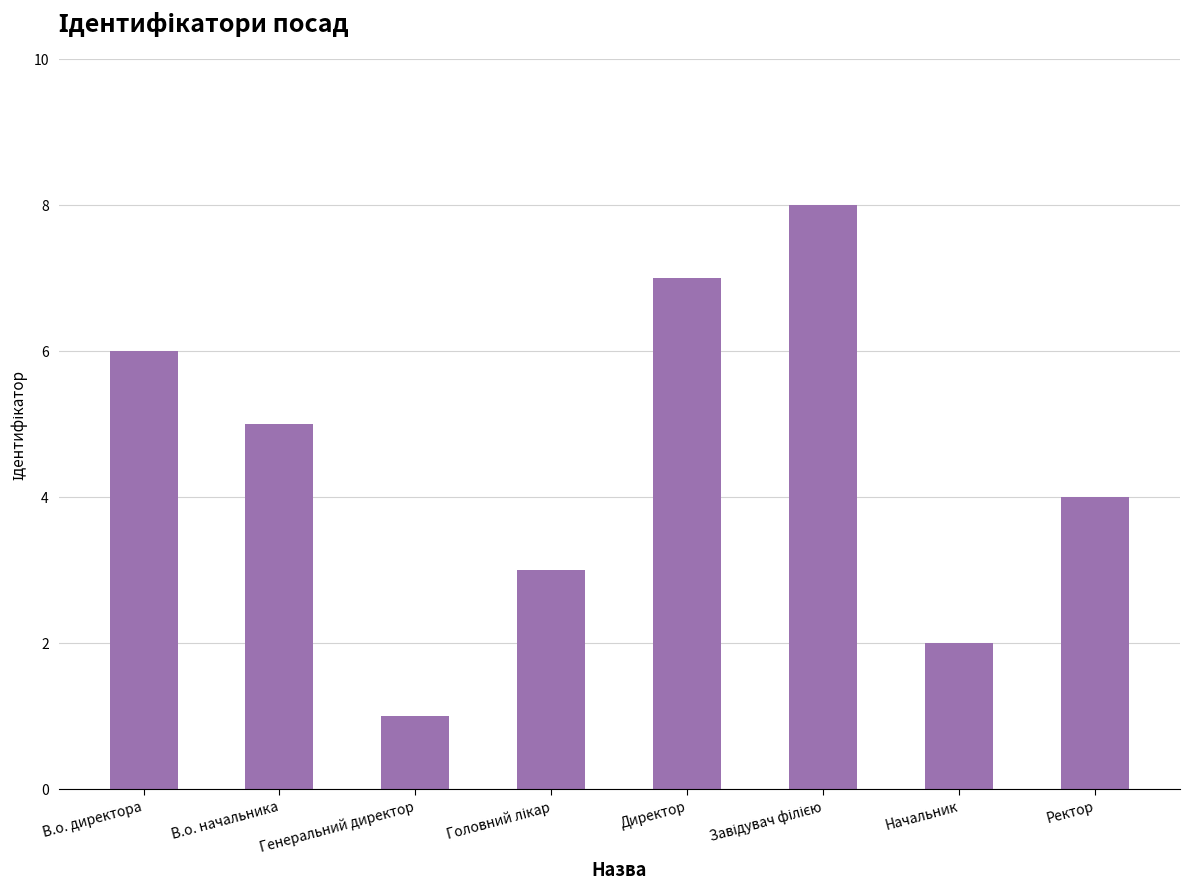

What is the difference between the maximum and minimum values?

7